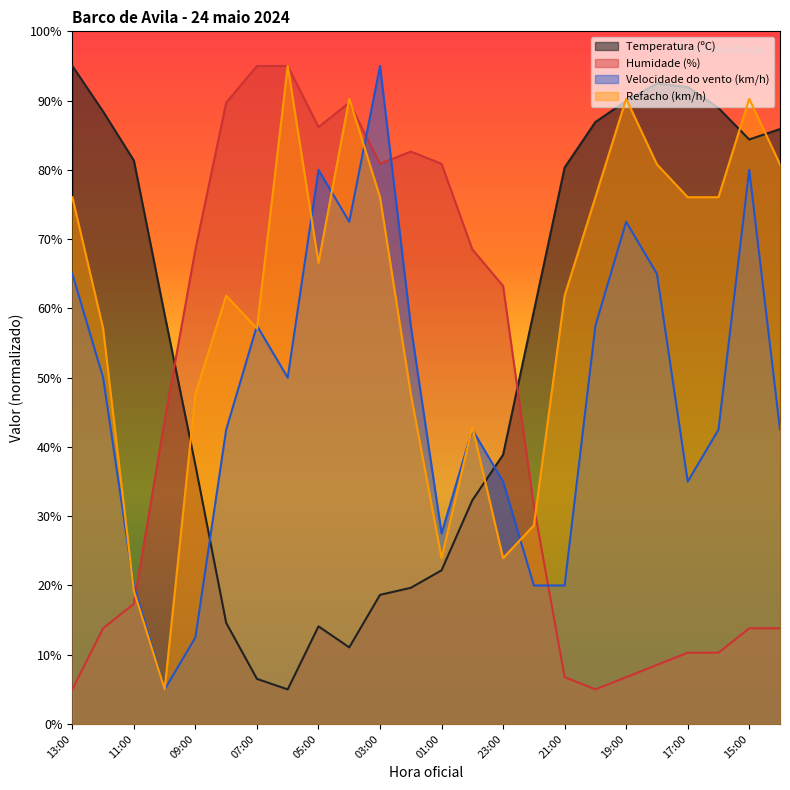

Where is the first local minimum for Temperatura (ºC)?

06:00